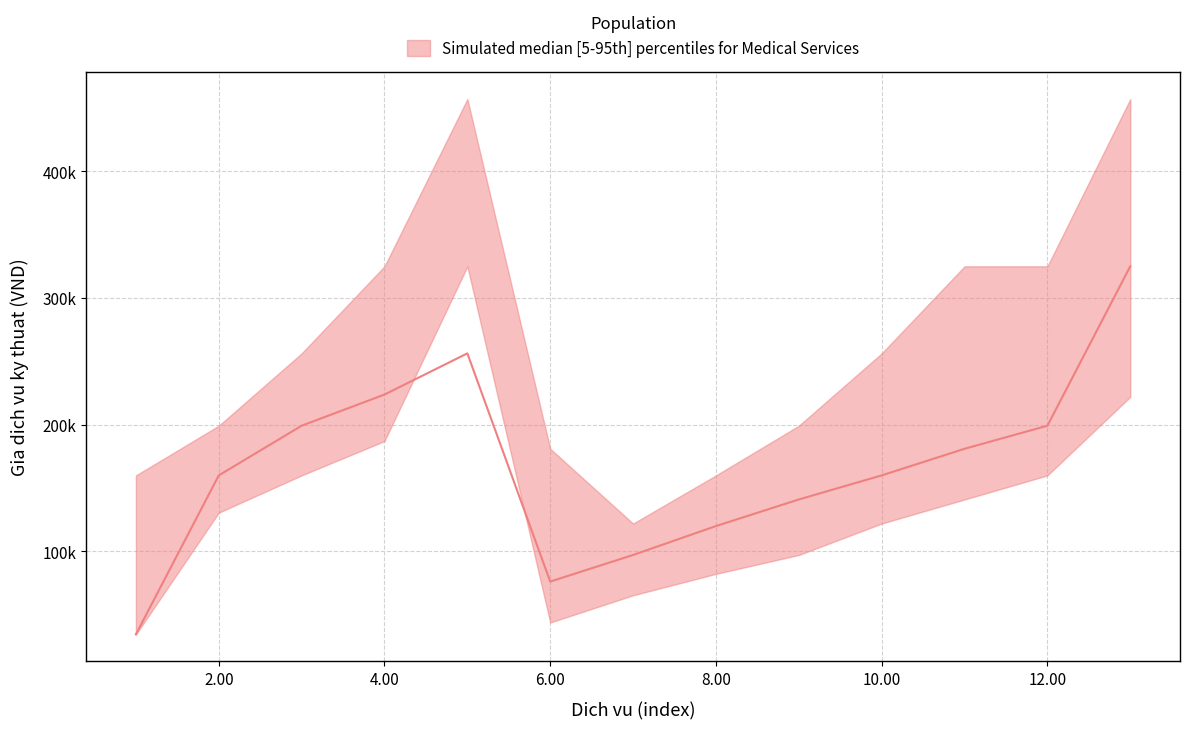

Reading right to left, list all the values displayed in this chart.

lower: 13=222000	12=160000	11=141000	10=122000	9=97200	8=82300	7=65400	6=43900	5=325000	4=187100	3=160000	2=130600	1=34500
median: 13=325000	12=199200	11=181000	10=160000	9=141000	8=120000	7=97200	6=76200	5=256300	4=223800	3=199200	2=160000	1=34500
upper: 13=457000	12=325000	11=325000	10=256300	9=199200	8=160000	7=122000	6=181000	5=457000	4=325000	3=256300	2=199200	1=160000